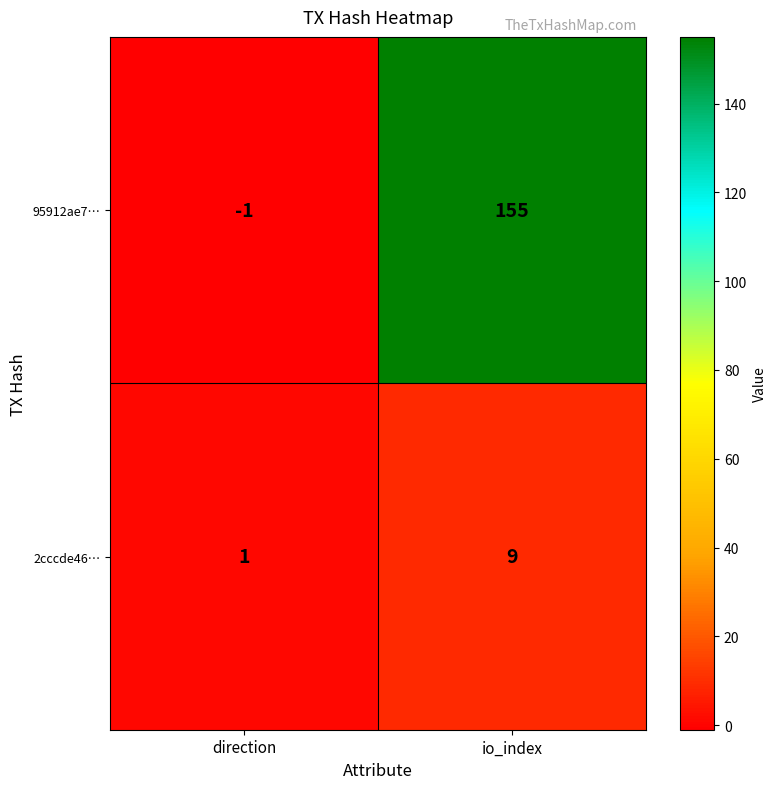

The 95912ae7… series shows 0 at direction. True or false?

False